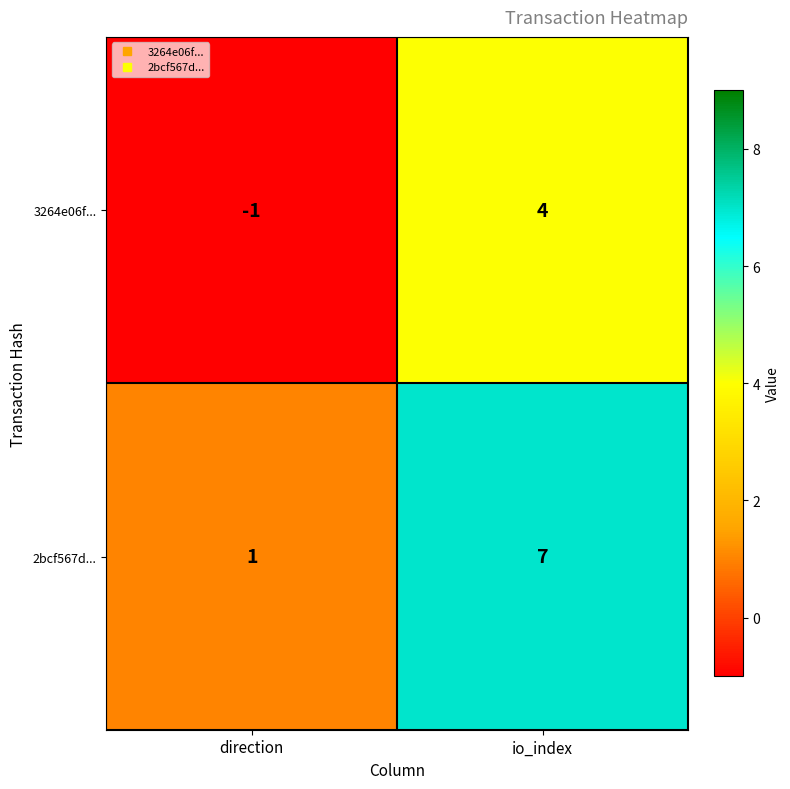

Which category has the highest value in the 2bcf567d... series?

io_index